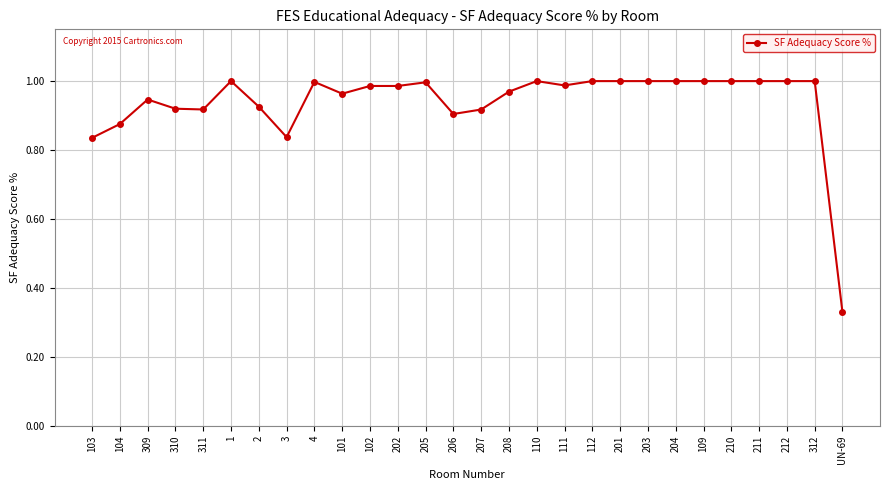

Which label corresponds to the smallest value in the chart?

UN-69